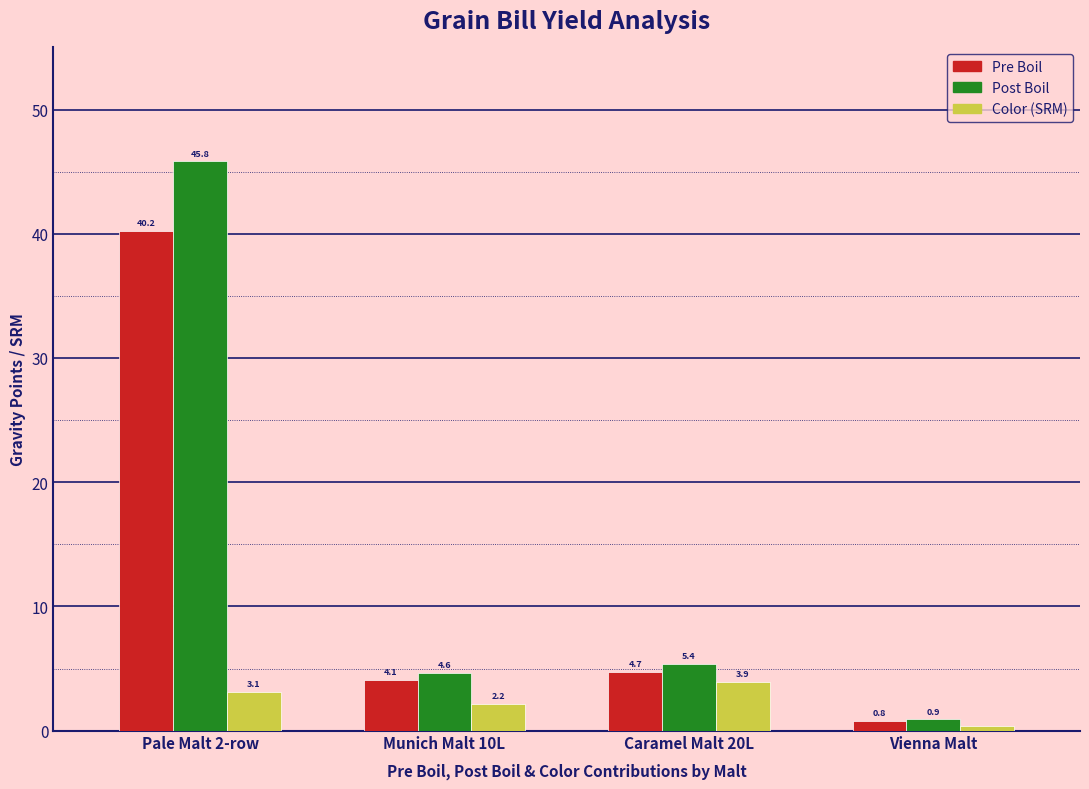

Rank the series at Pale Malt 2-row from highest to lowest value.

Post Boil, Pre Boil, Color (SRM)